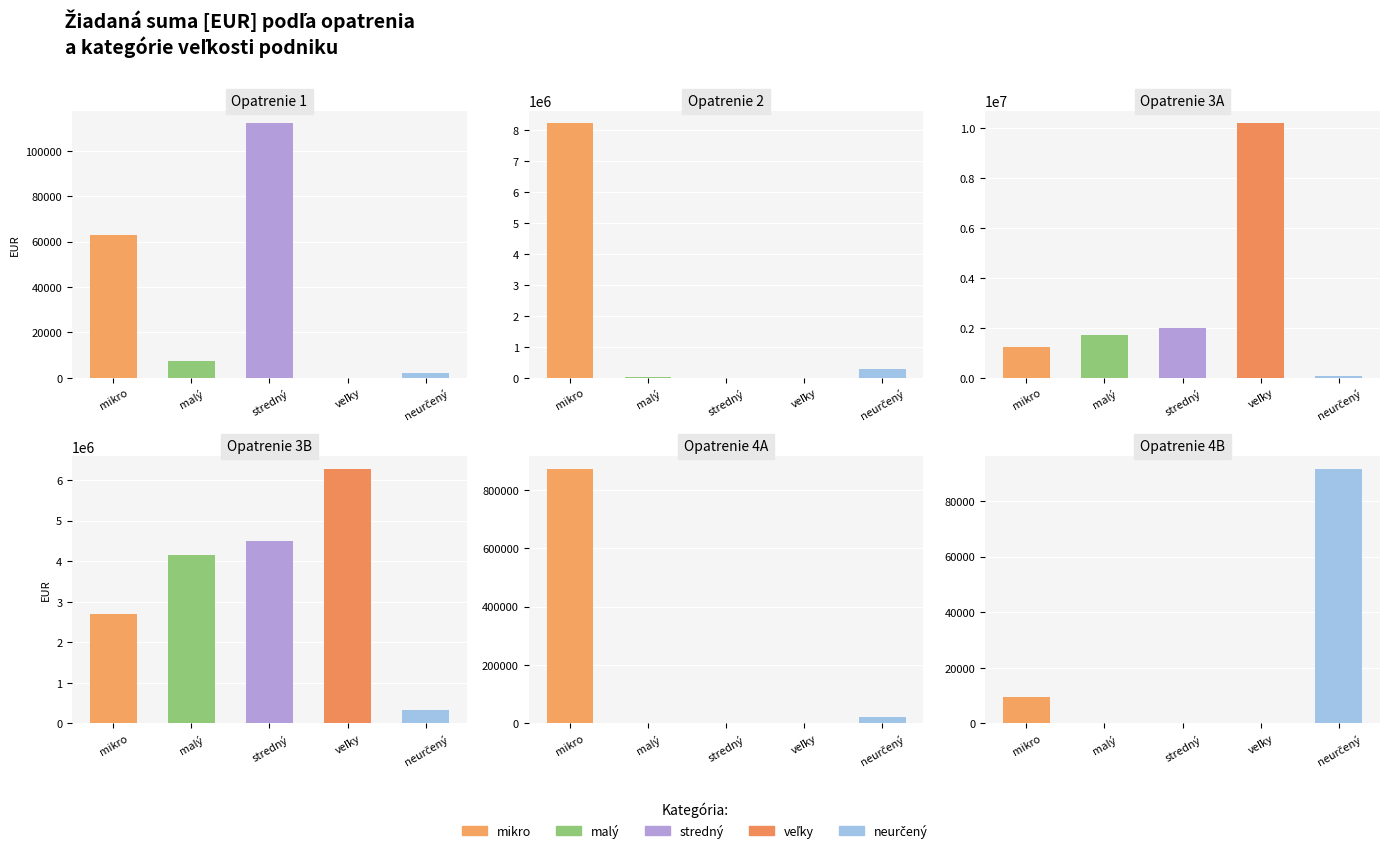

What position from the left is 1?

1